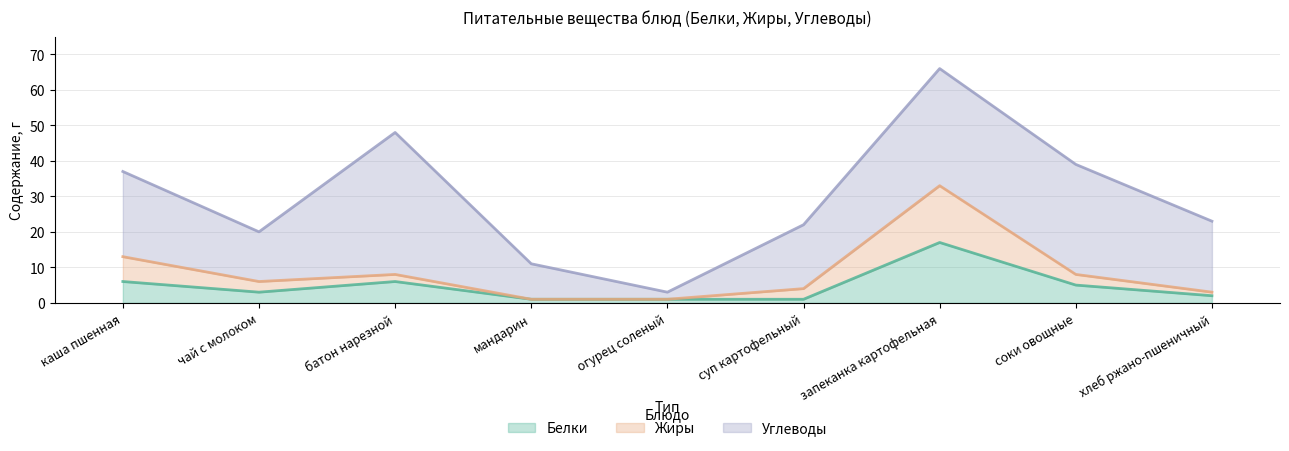

Where is the first local maximum for Жиры?

батон нарезной